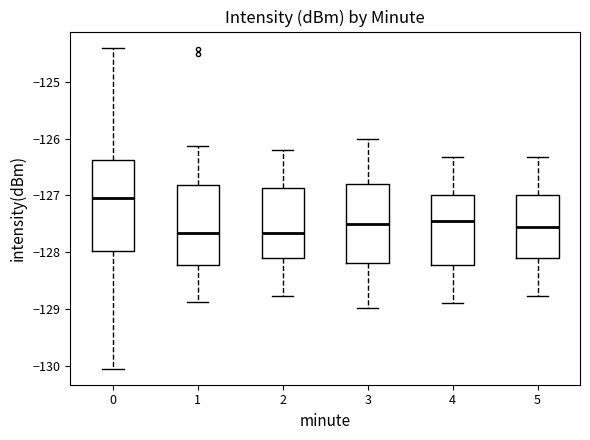

Where does the lower whisker of the box at x = 1 end on the y-axis? The values are not printed on the chart, so give them approximately, as read against the axis.

-128.9